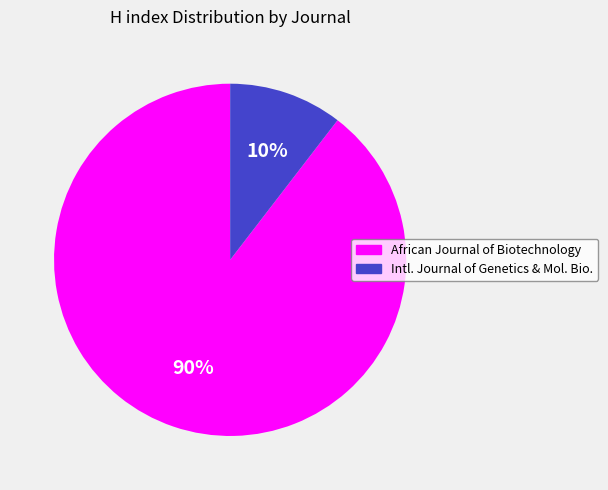

What percentage is the African Journal of Biotechnology slice, to the nearest percent?

90%